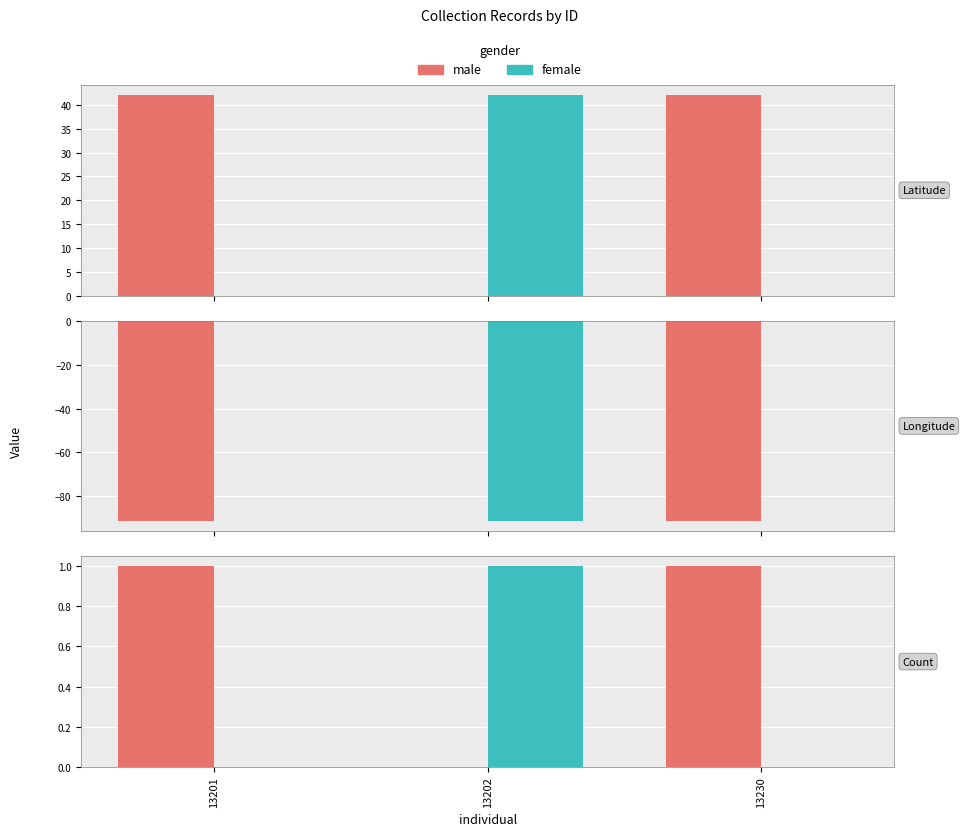

How many series are shown in this chart?

2